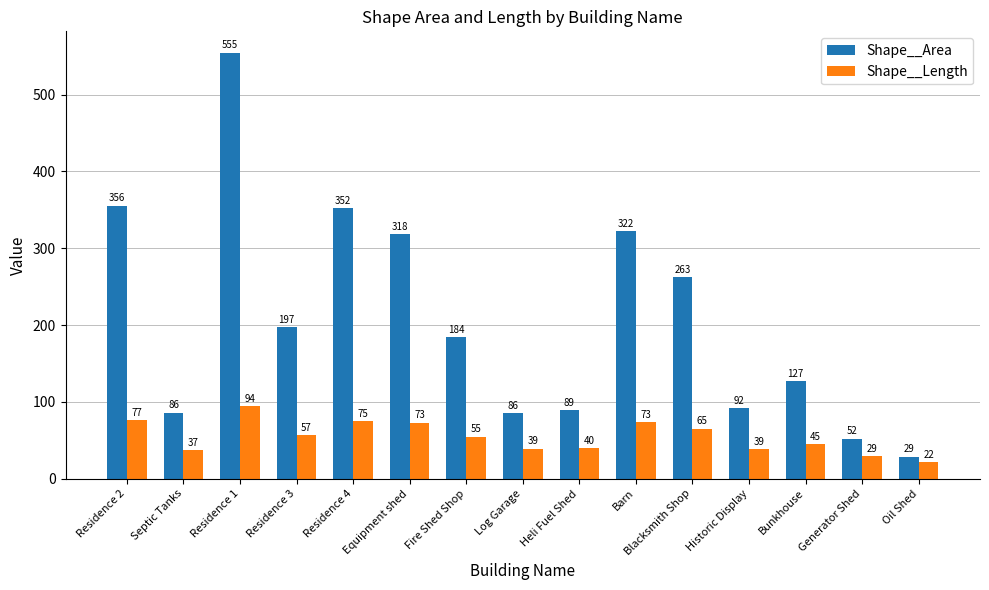

Rank the series by their average value, from highest to lowest.

Shape__Area, Shape__Length